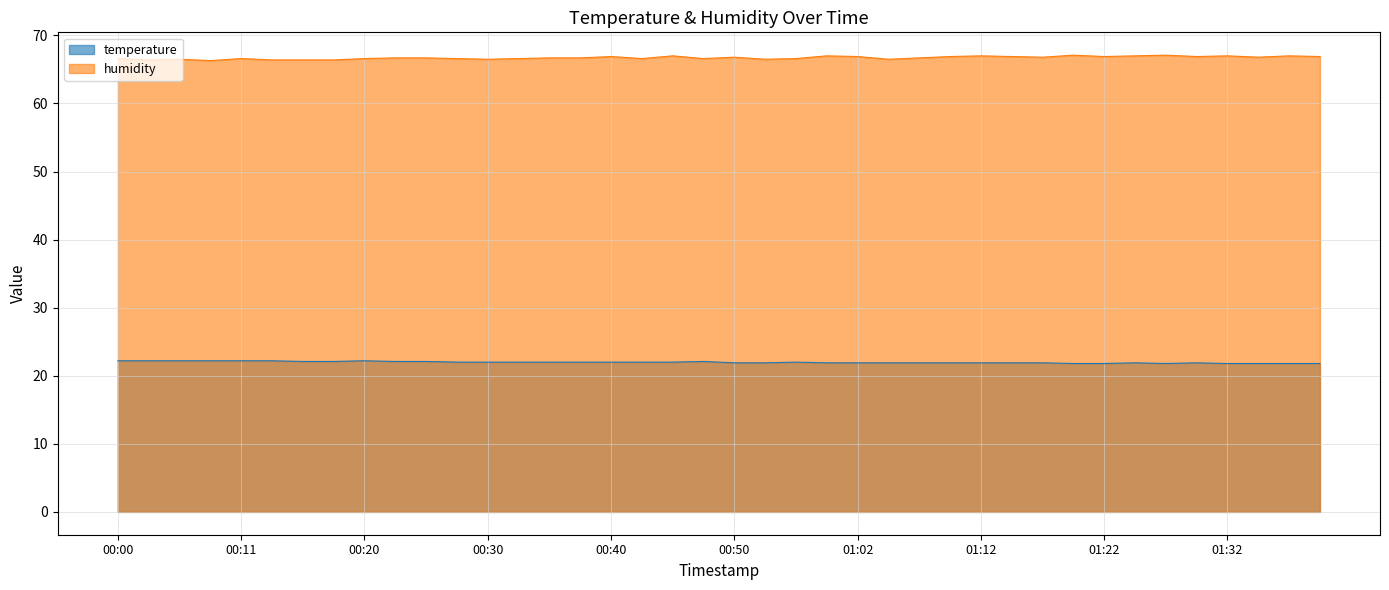

True or false: humidity has more than 1 interior local peaks.

True